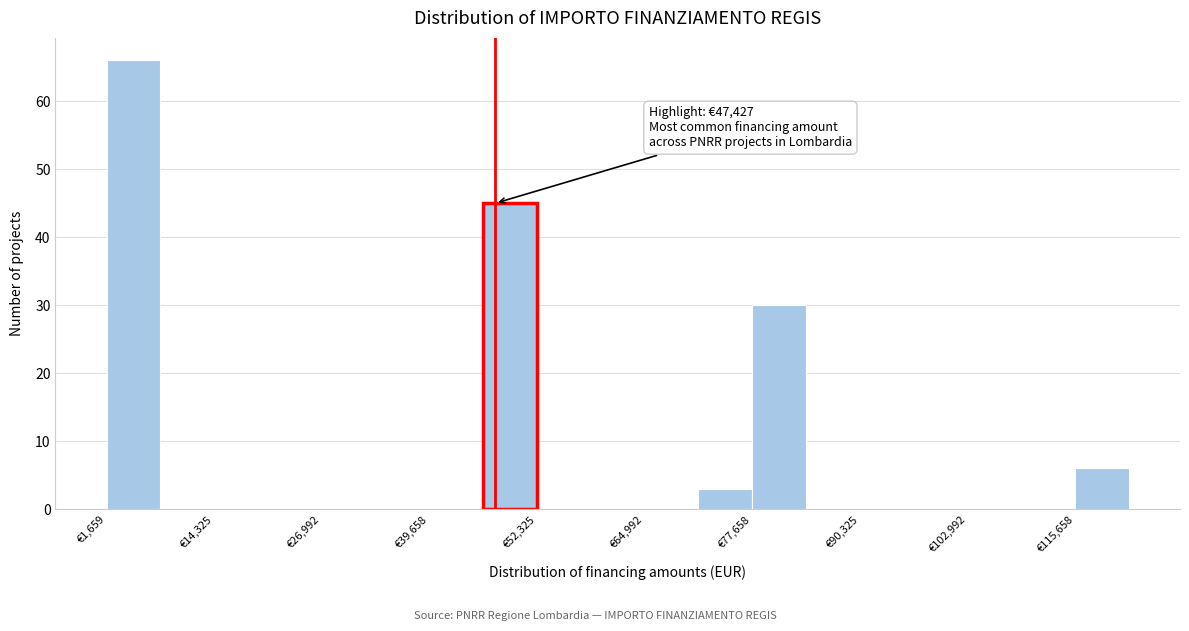

Read against the x-axis, roughly where is the centre of the tallest bar?

4000